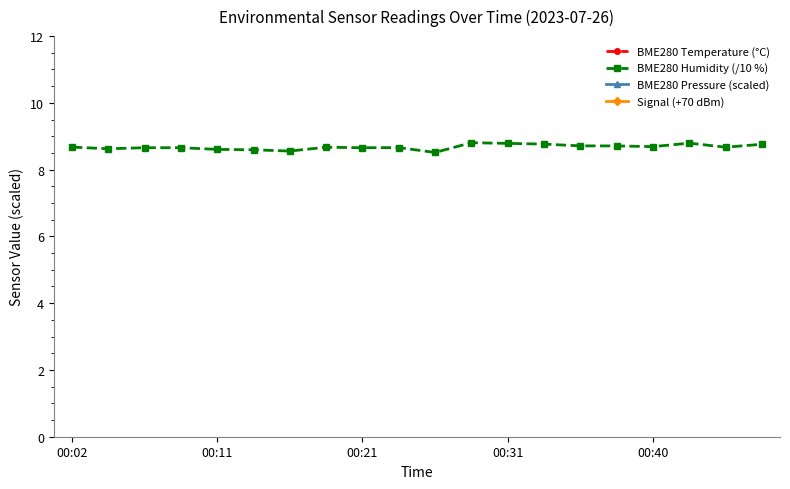

True or false: BME280 Pressure (scaled) and BME280 Humidity (/10 %) intersect in this chart.

False